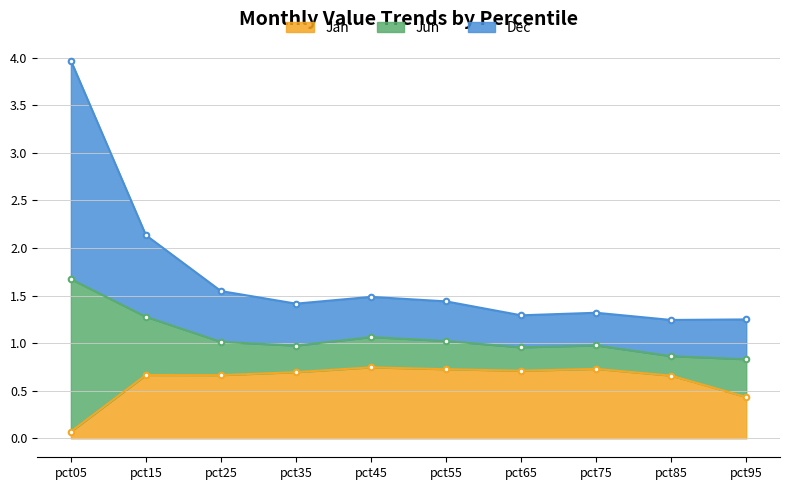

True or false: Jan has a value of 0.4 at pct95.

True